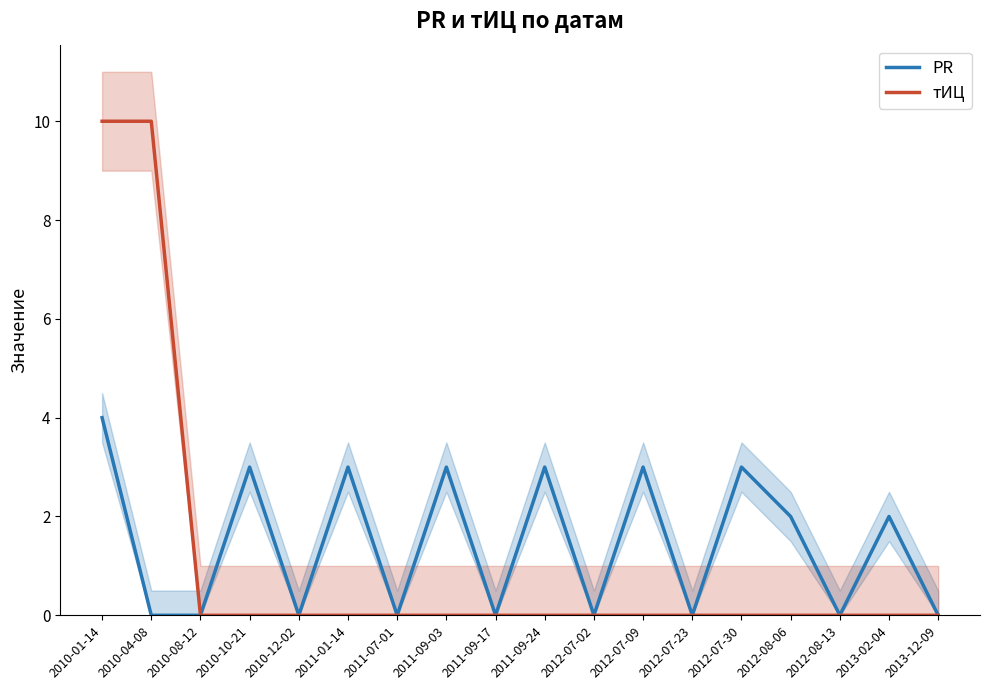

How many interior local valleys does the PR series have?

6